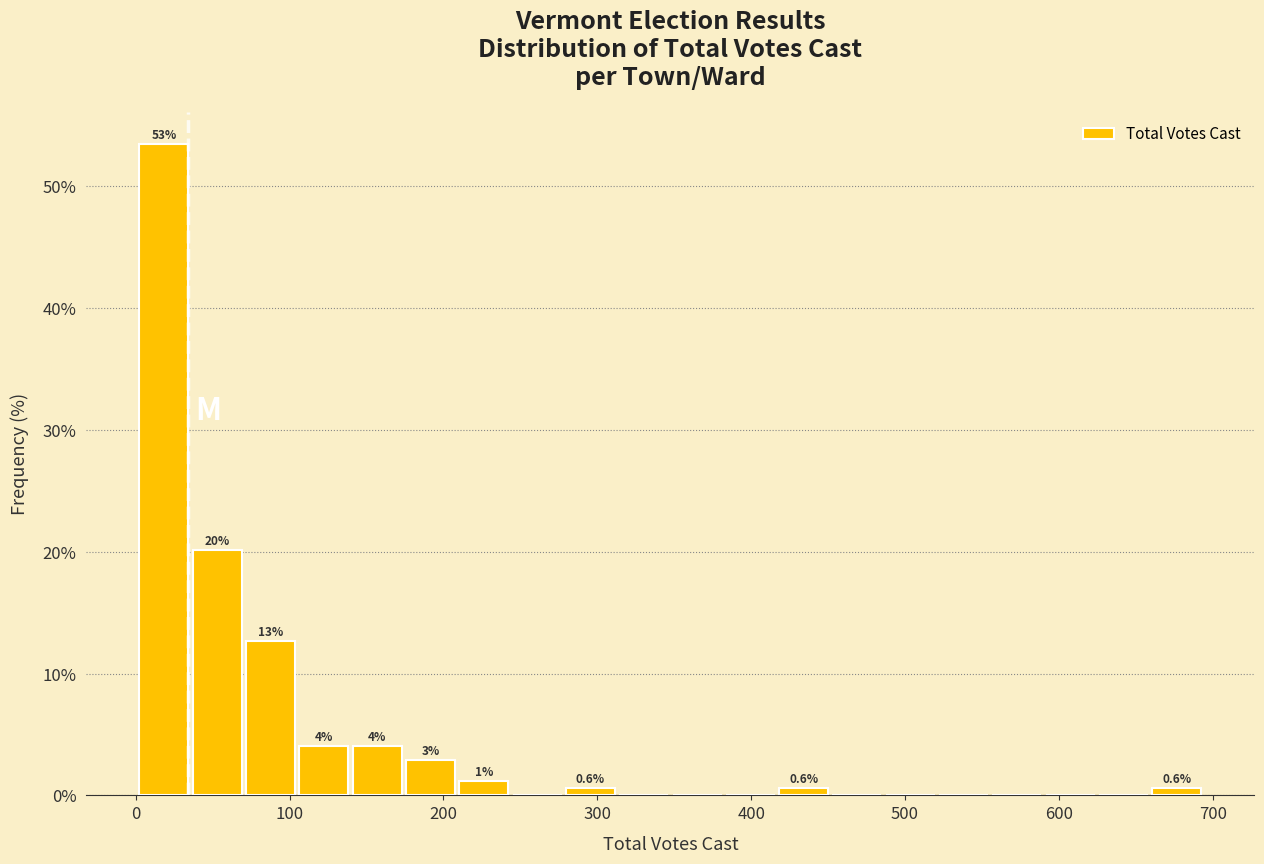

Read against the x-axis, roughly where is the centre of the tallest bar?

20